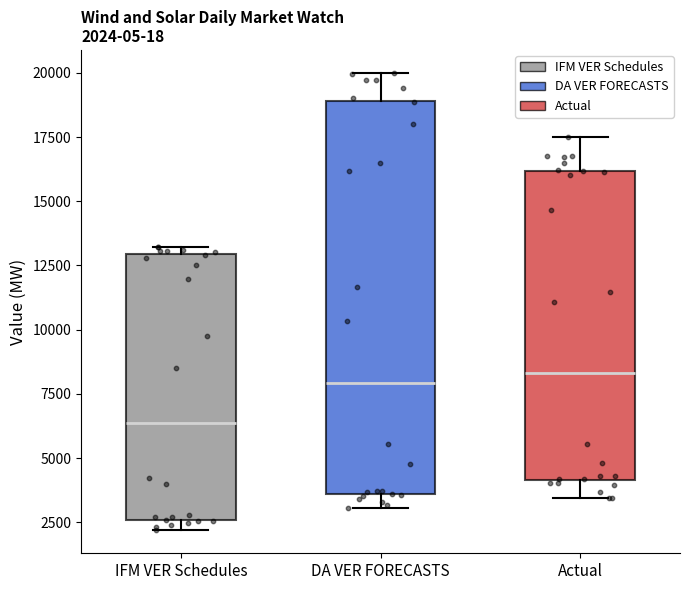

Which box is the tallest, from its lower edge to its upper edge?

DA VER FORECASTS